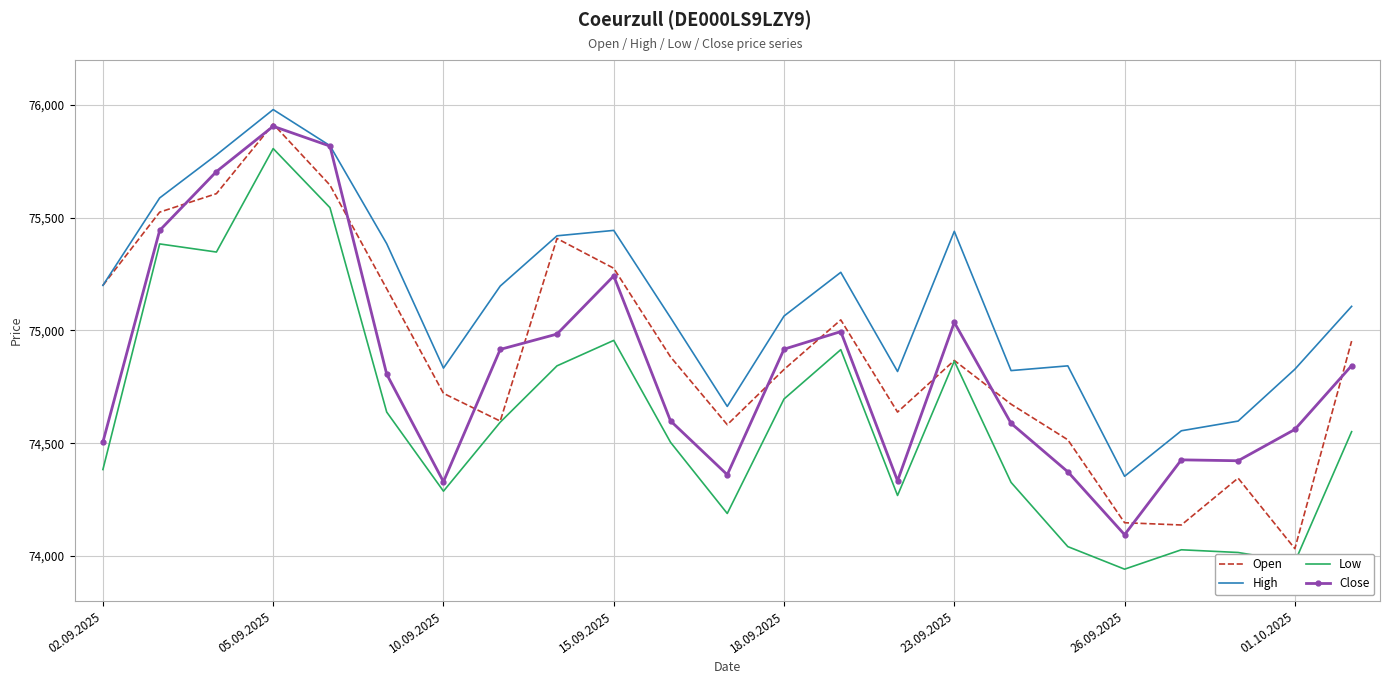

Which series has the largest total across all categories?

High